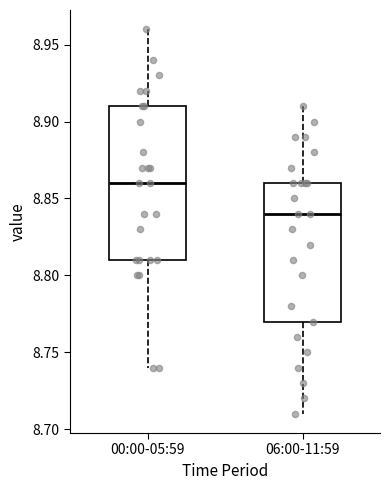

Reading left to right, transcribe this box plot: for each box, give where its median line is, the range the box spans, and where its two whiskers end, as read against the y-axis. The values are not printed on the chart, so give them approximately, as read against the axis.

00:00-05:59: median 8.86, box 8.81 to 8.91, whiskers 8.74 to 8.96
06:00-11:59: median 8.84, box 8.77 to 8.86, whiskers 8.71 to 8.91